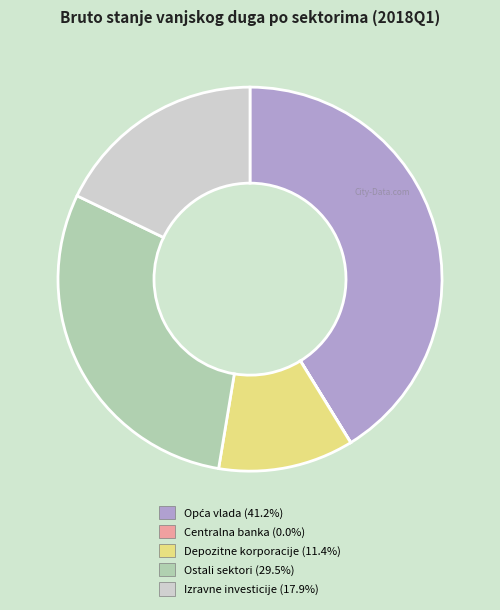

Is it true that Izravne investicije is 18% of the pie?

True